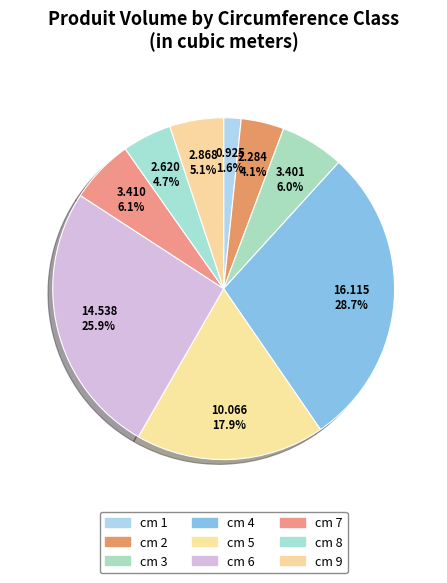

How many segments does this pie chart have?

9